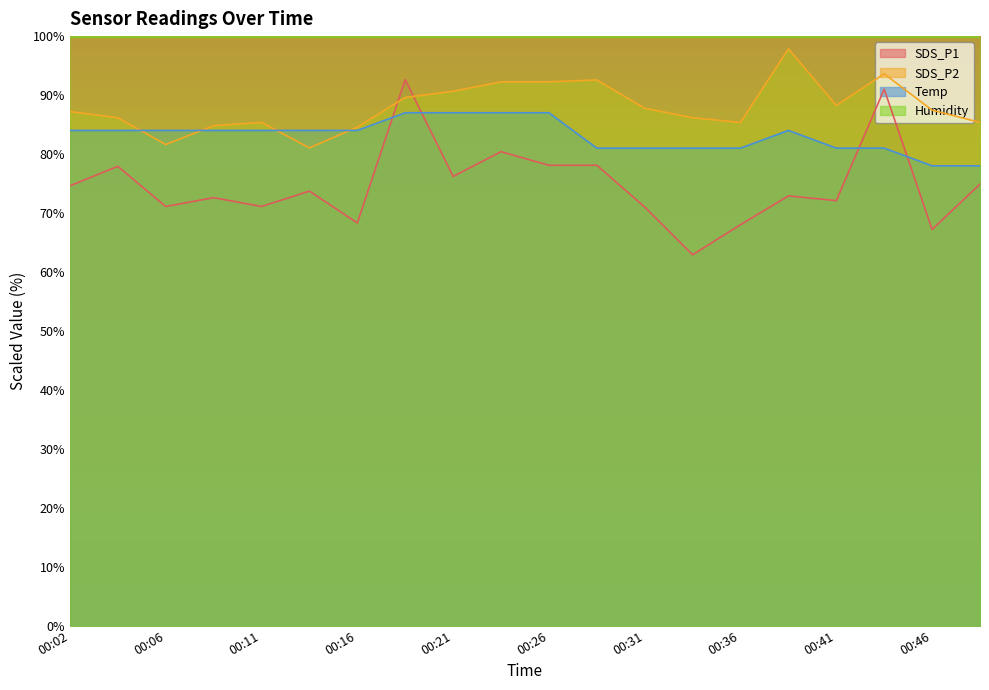

What is the maximum value shown in the chart?

99.9